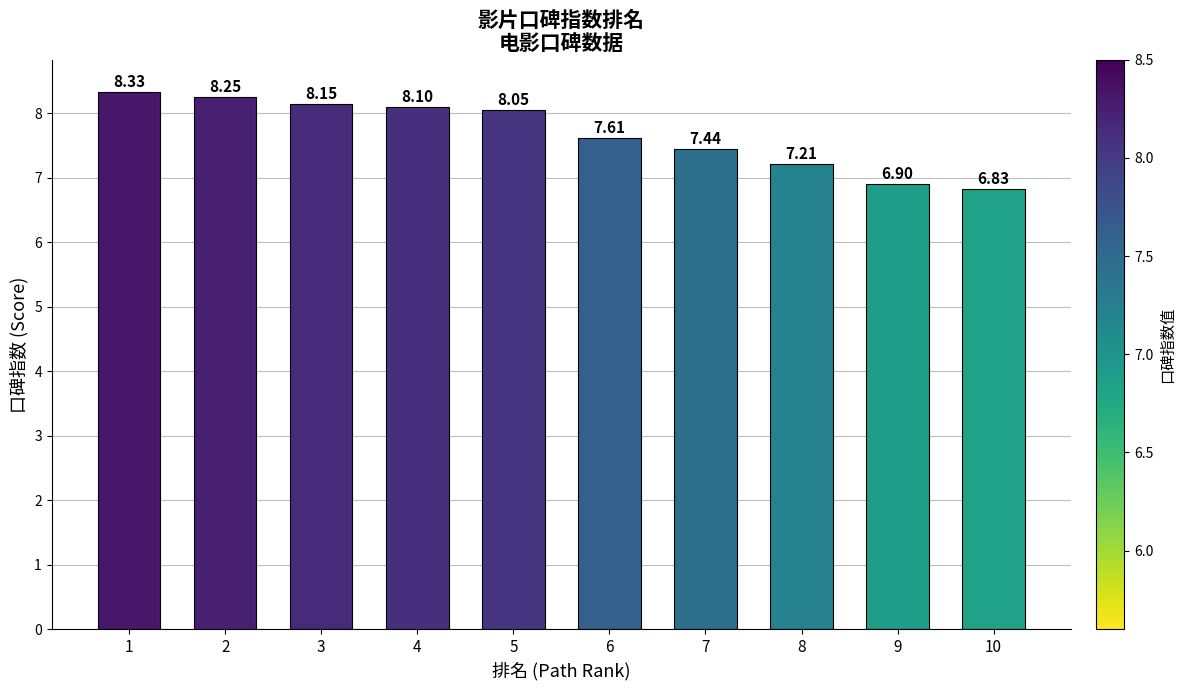

Which label corresponds to the largest value in the chart?

1